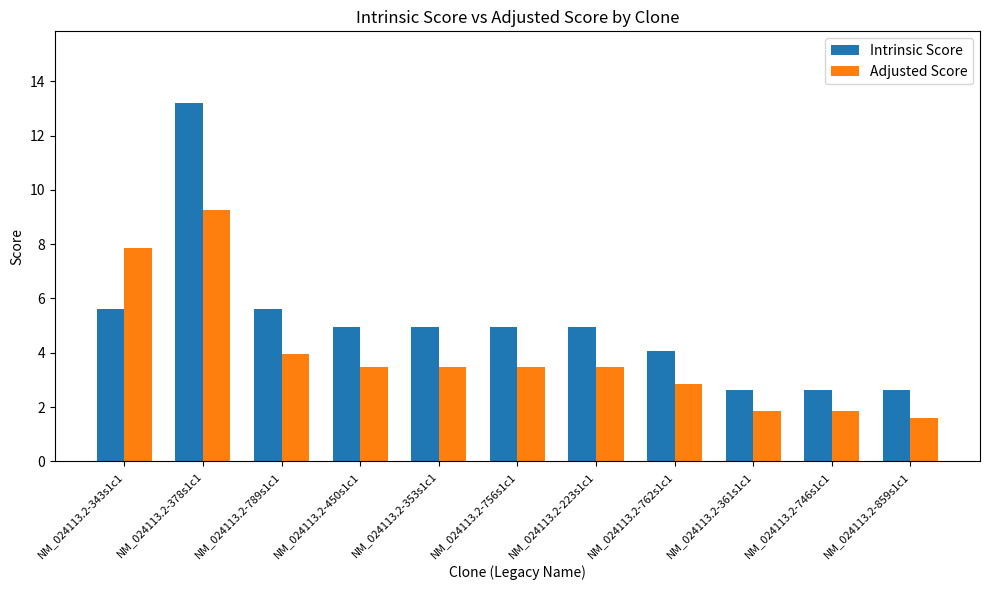

Is it true that Intrinsic Score equals 7.2 at NM_024113.2-762s1c1?

False